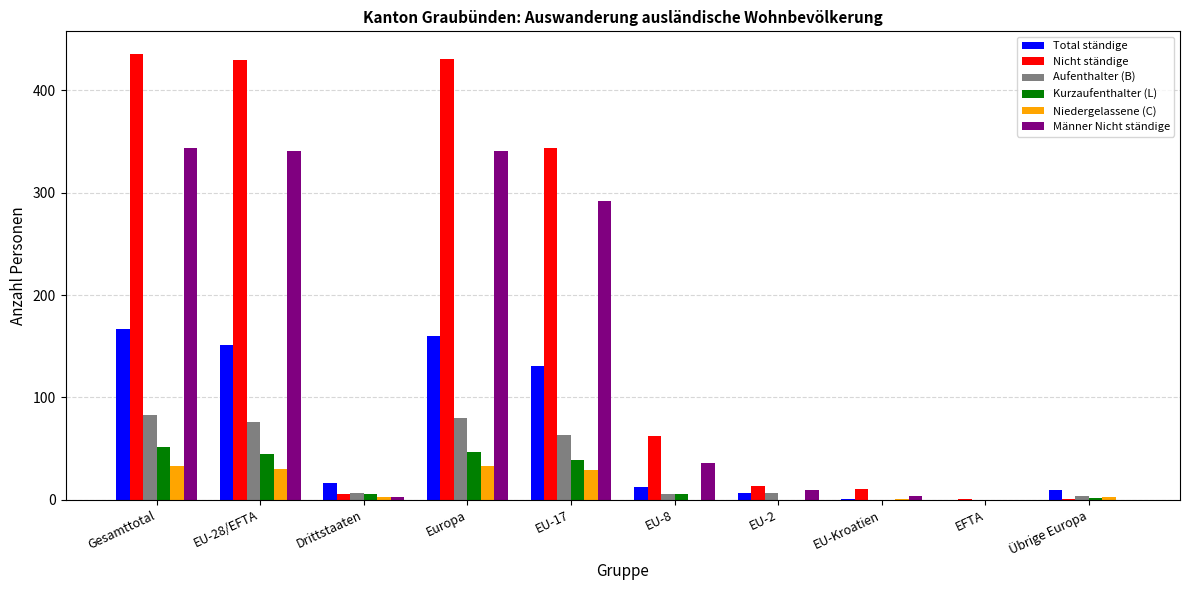

Are the bars grouped side by side (vs. stacked)?

Yes